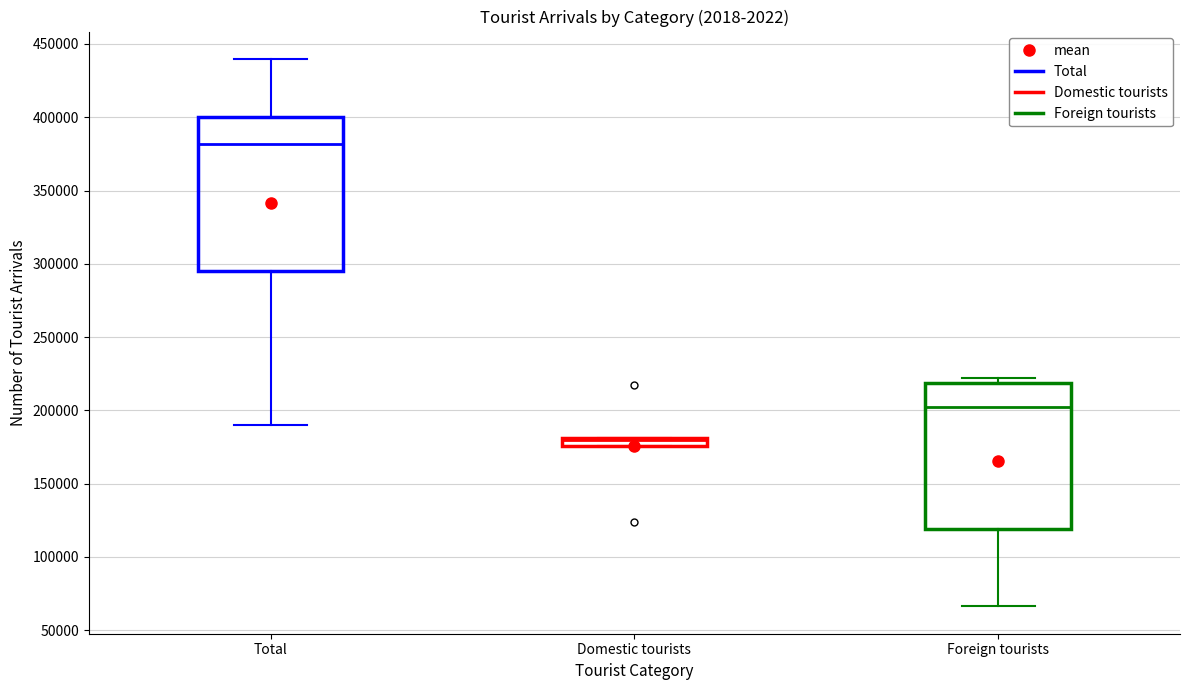

Which box has the highest median line?

Total